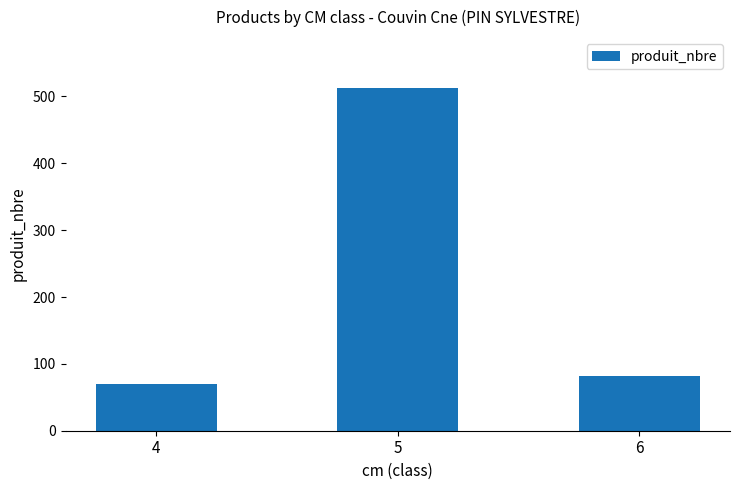

Reading left to right, what are all the values shown in this chart?

70	512	82